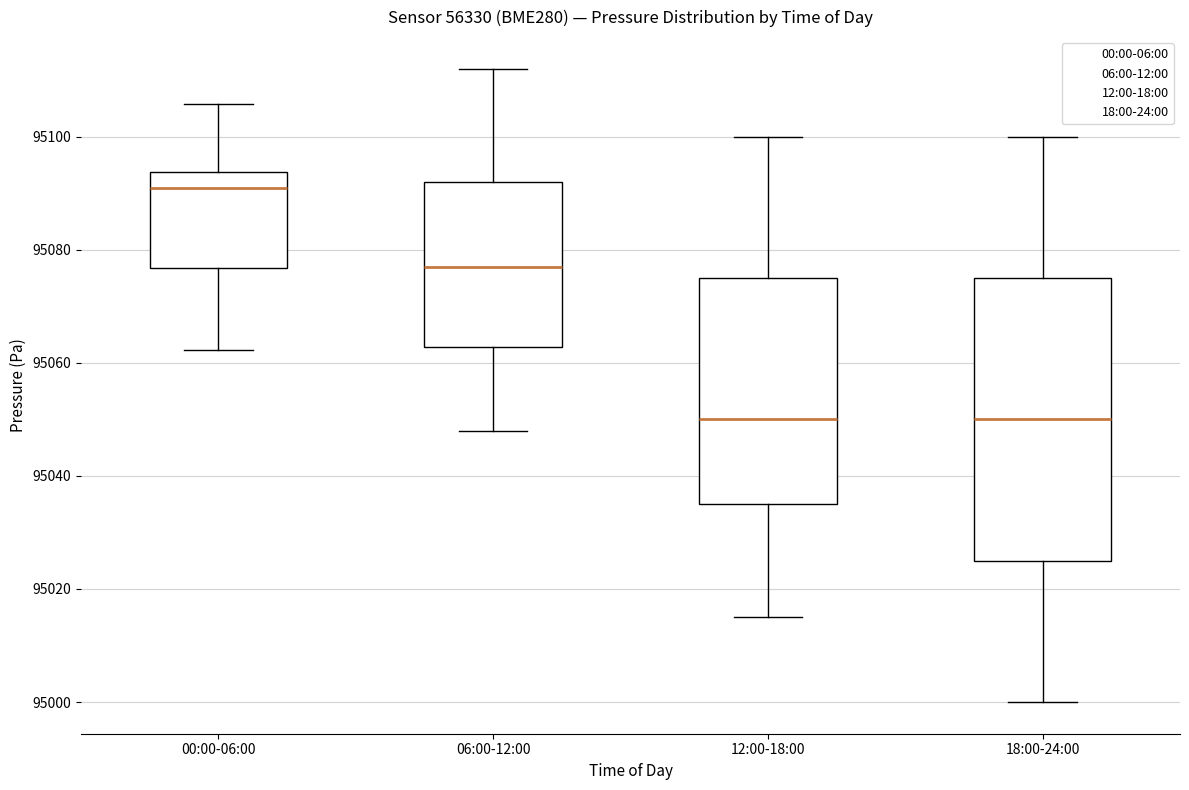

Where is the lower edge of the box for 06:00-12:00 on the y-axis? The values are not printed on the chart, so give them approximately, as read against the axis.

95062